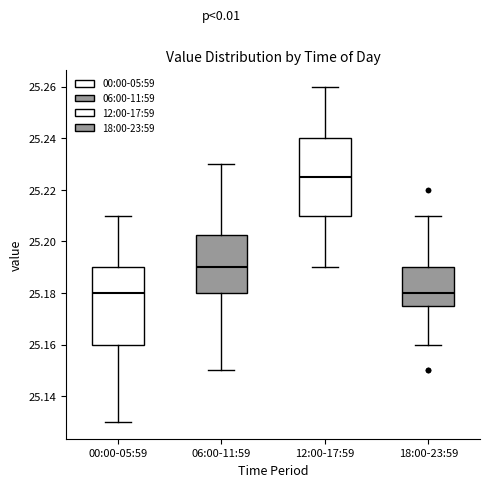

Where is the lower edge of the box for 18:00-23:59 on the y-axis? The values are not printed on the chart, so give them approximately, as read against the axis.

25.176